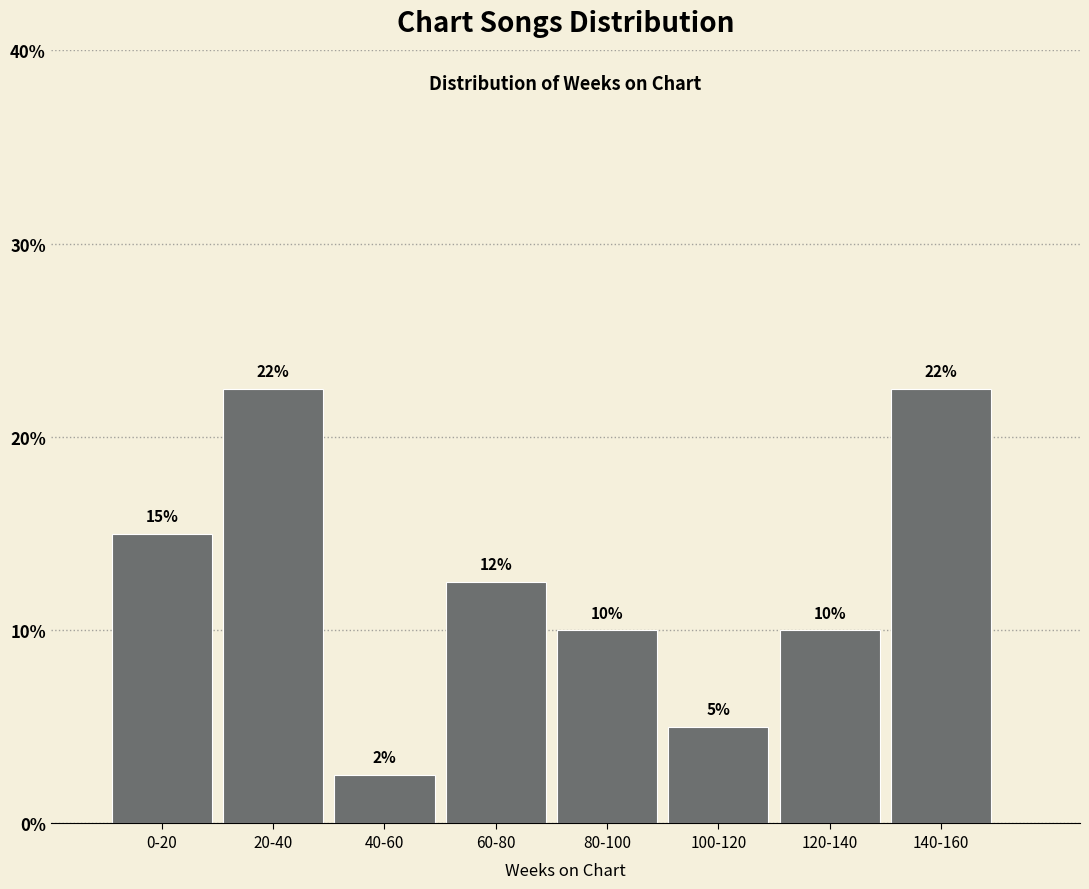

What is the value of the 1st bar from the left?

15.0